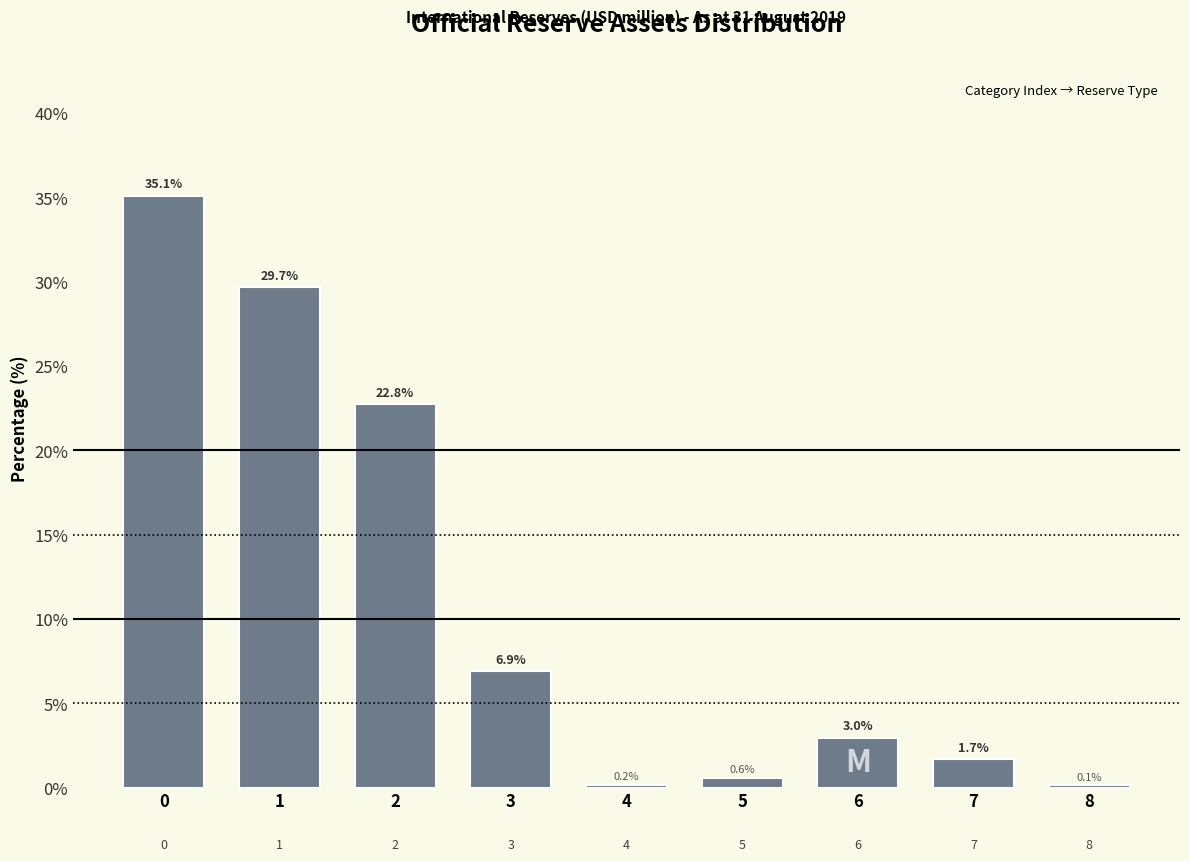

Reading right to left, transcribe all the data shown in this chart.

8=0.1	7=1.7	6=3.0	5=0.6	4=0.2	3=6.9	2=22.8	1=29.7	0=35.1